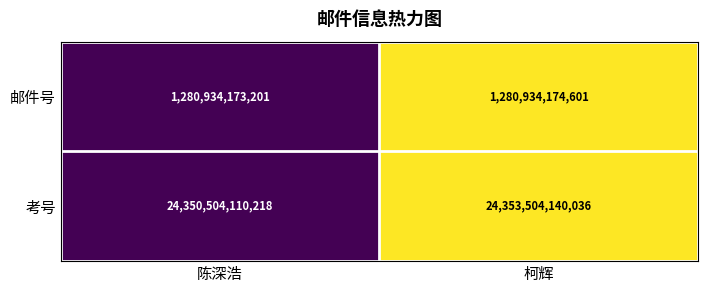

What value does the 考号 series have at 柯辉?

24353504140036